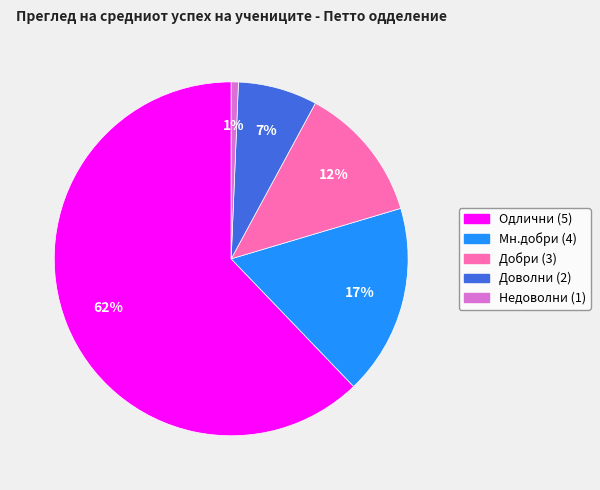

Which has a higher value, Недоволни (1) or Добри (3)?

Добри (3)